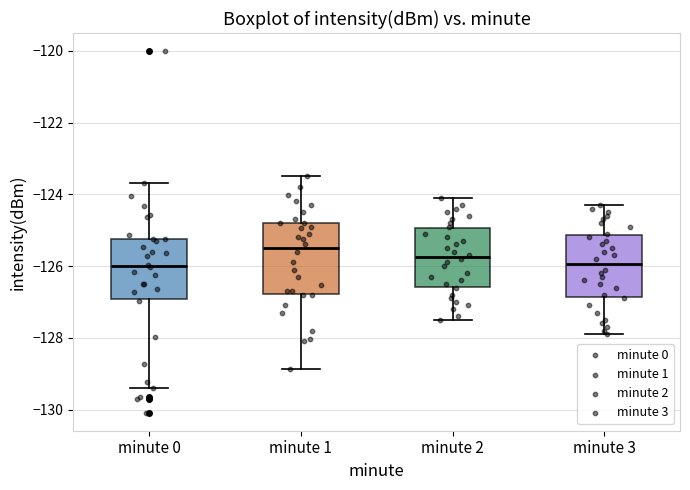

Comparing the boxes themselves (not the whiskers), which one is the tallest?

minute 1